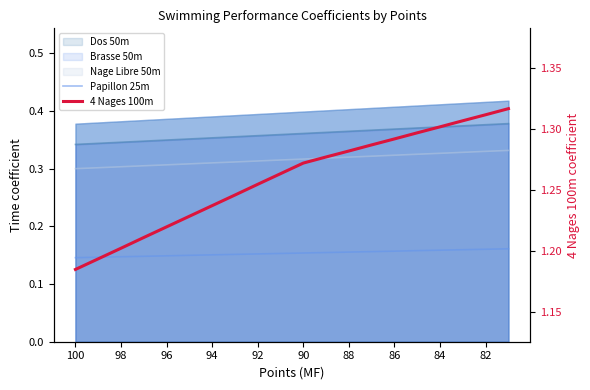

What is the maximum value shown in the chart?

1.3